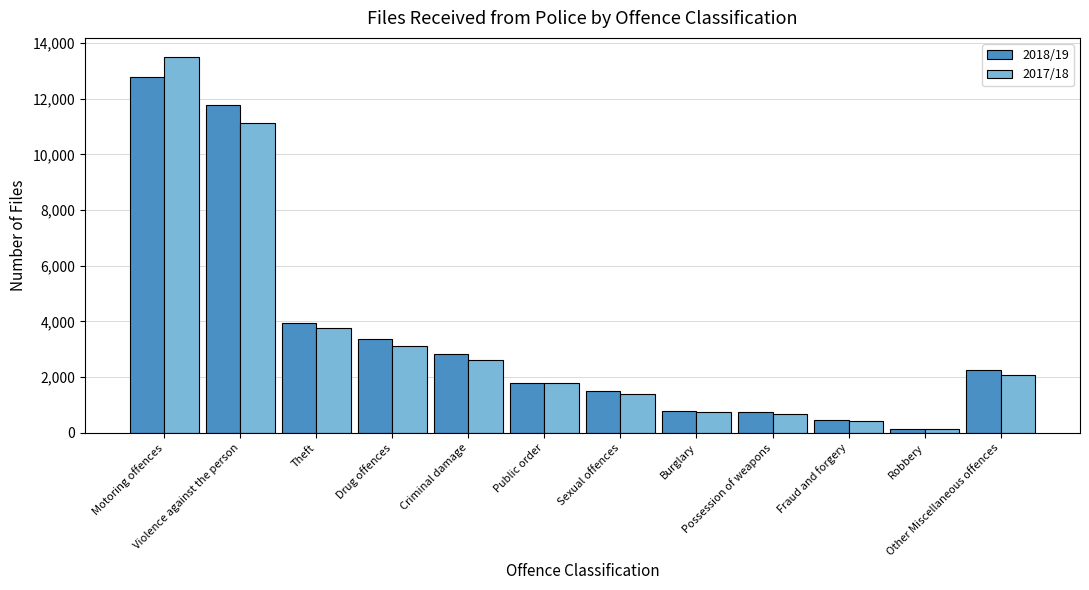

What is the minimum value for 2017/18?

130